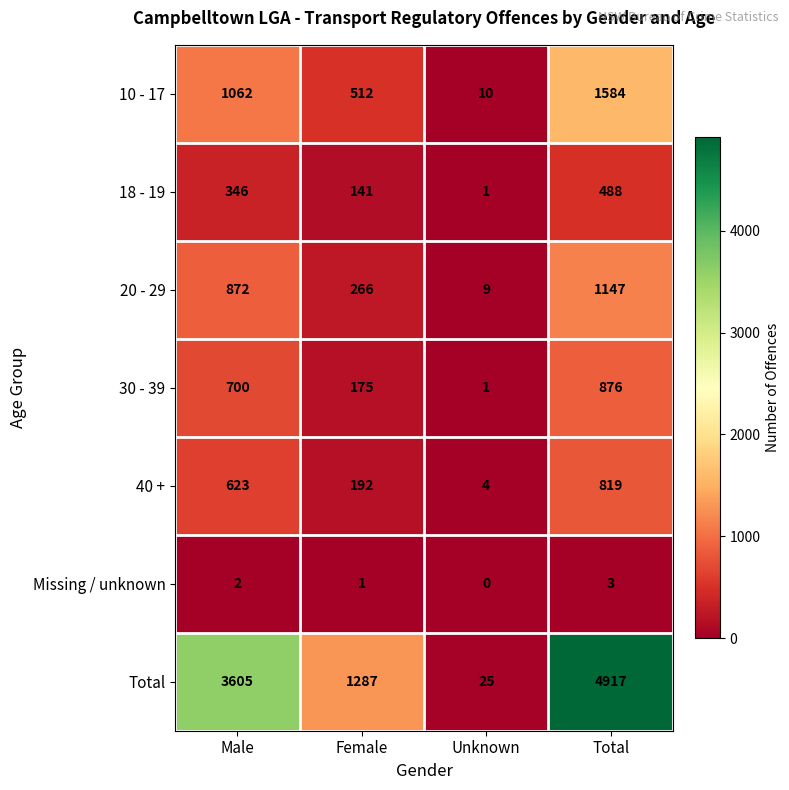

Which series has the largest total across all categories?

Total